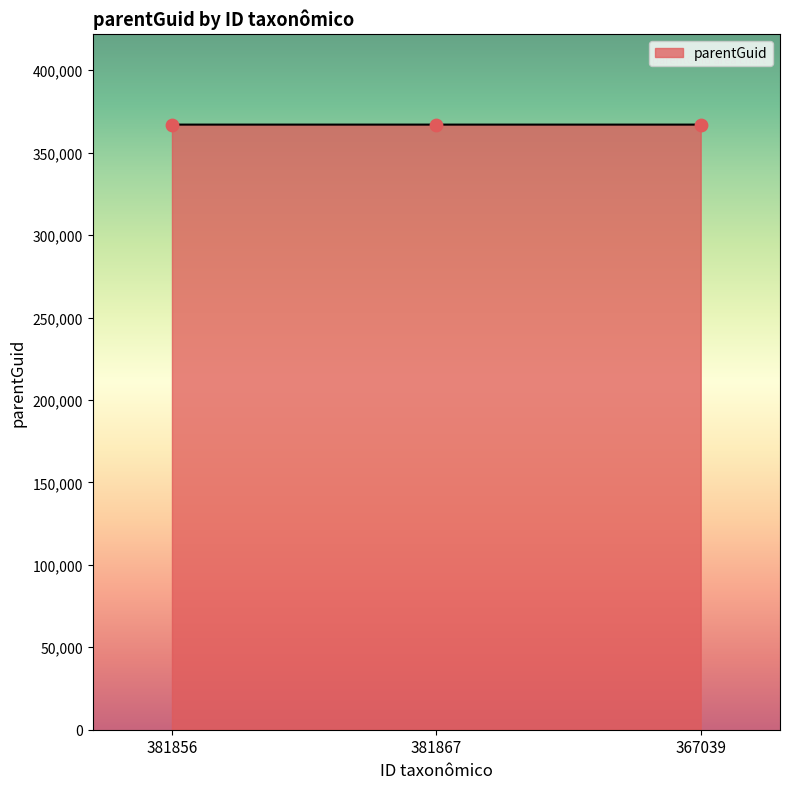

Approximately how many times larger is the value at 381867 compared to 381856?

1.0